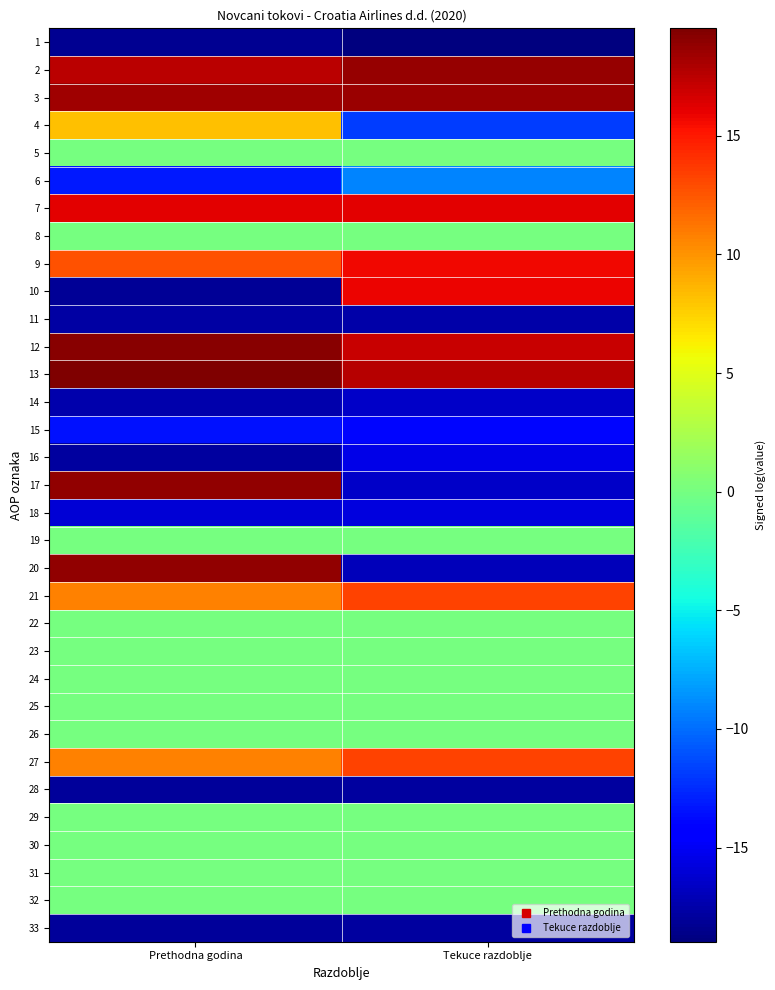

What is the spread (max minus min) of values at Tekuce razdoblje?

37.7